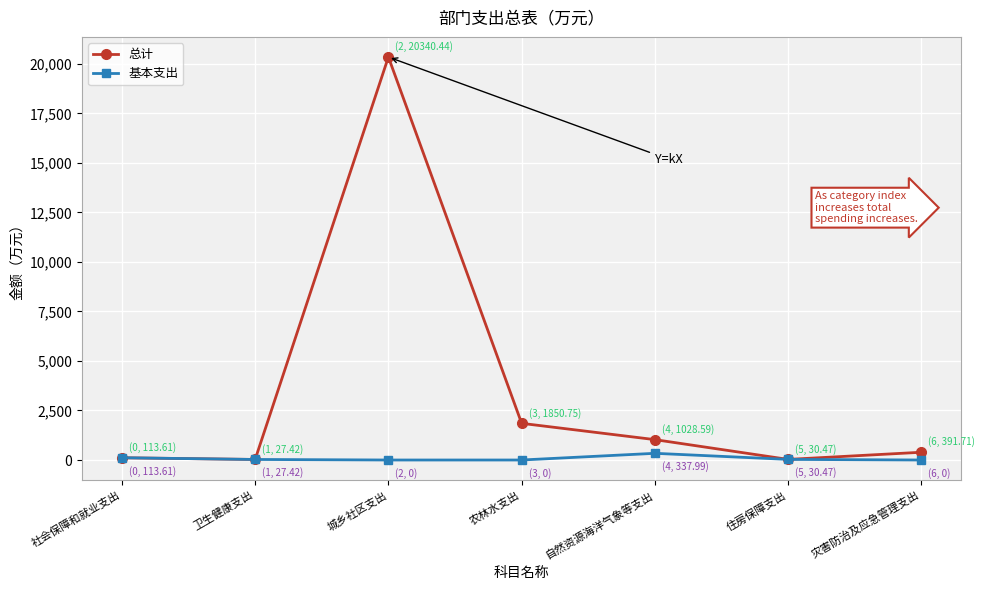

What is the greatest value displayed?

20340.4